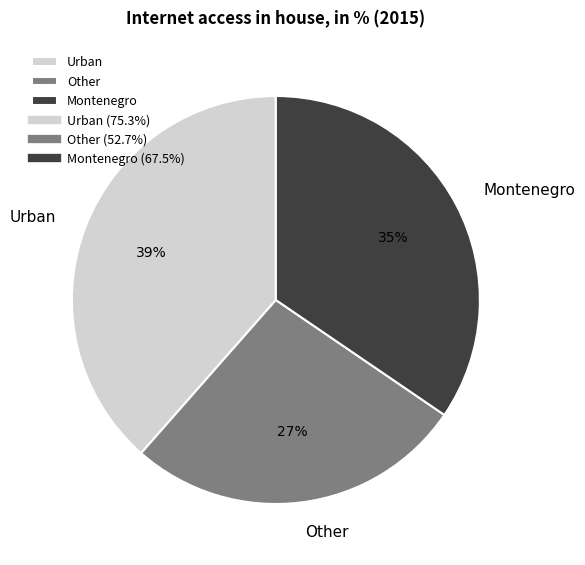

True or false: Urban accounts for 39% of the total.

True